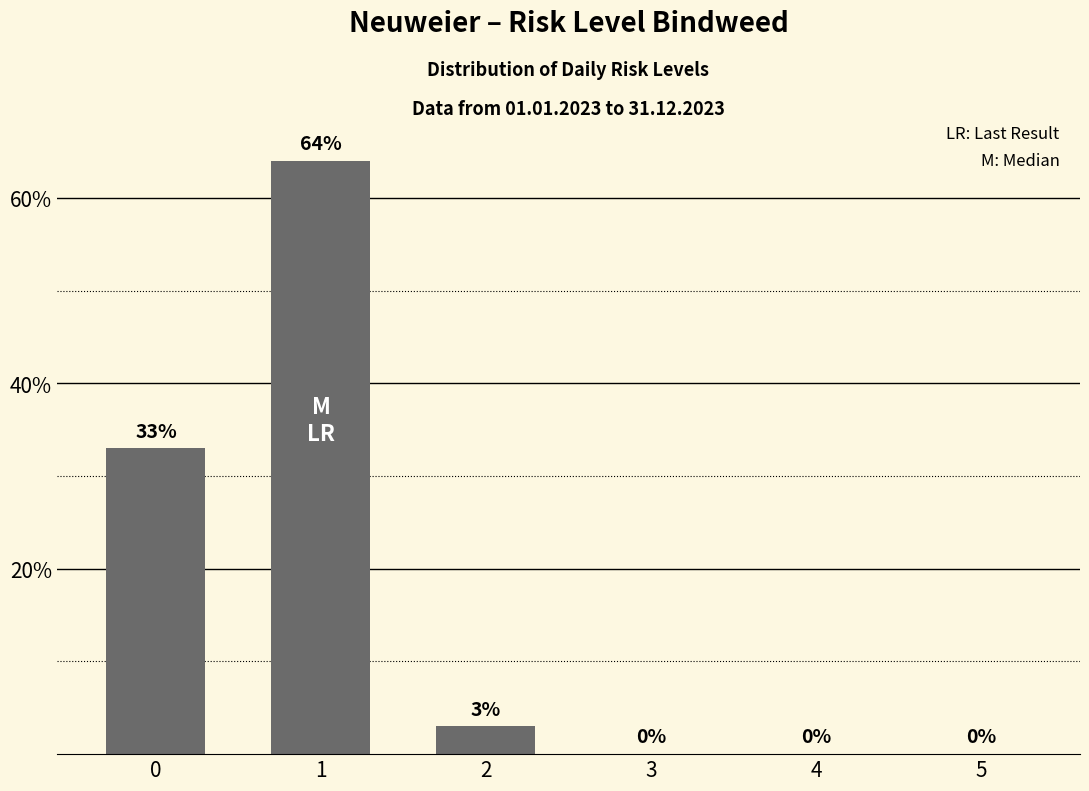

What is the sum of the values at 3 and 2?

3